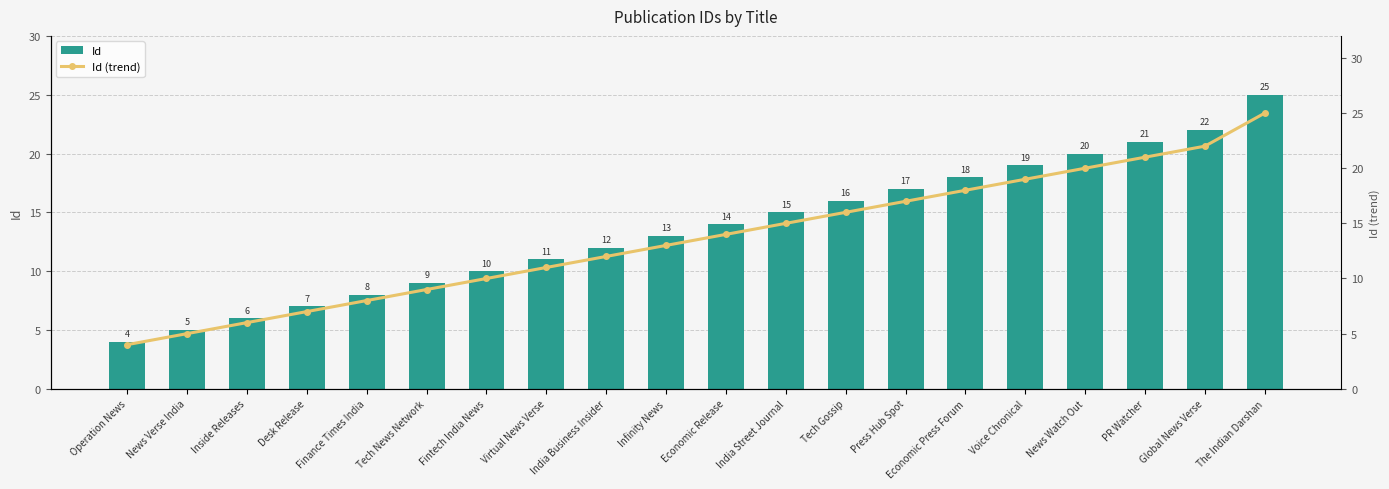

At which label is Id (trend) closest to 14?

Economic Release